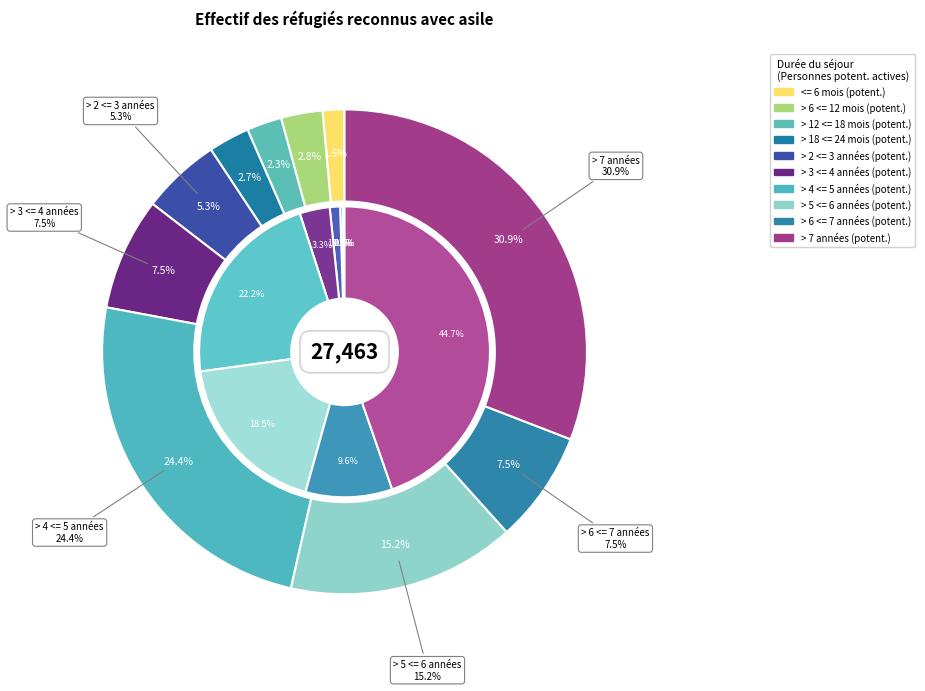

How many slices are in this pie chart?

10